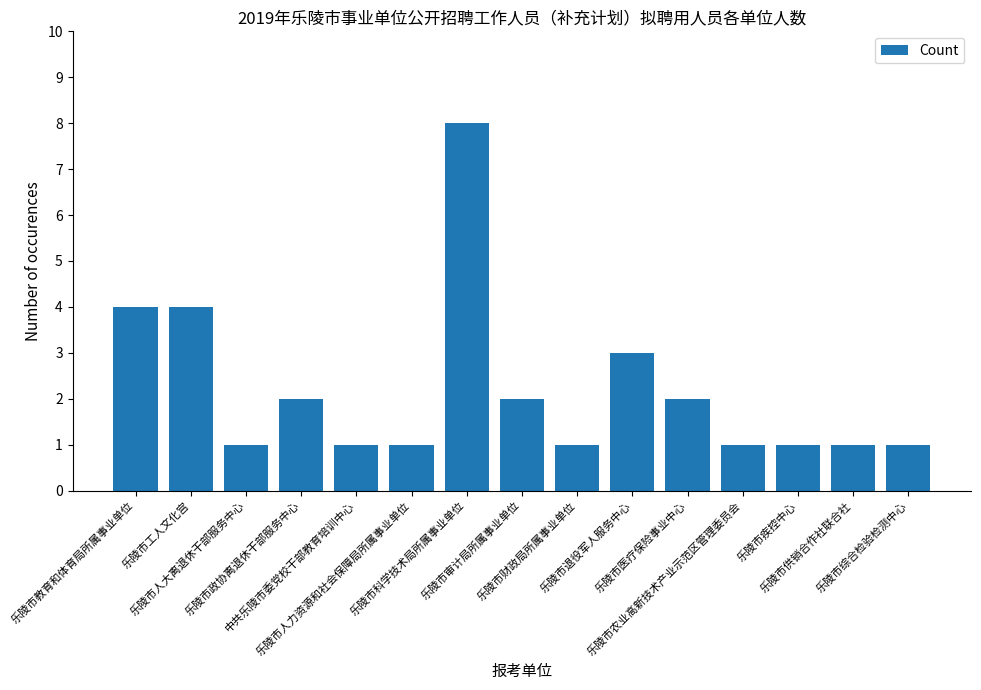

What is the label of the 5th bar from the left?

中共乐陵市委党校干部教育培训中心